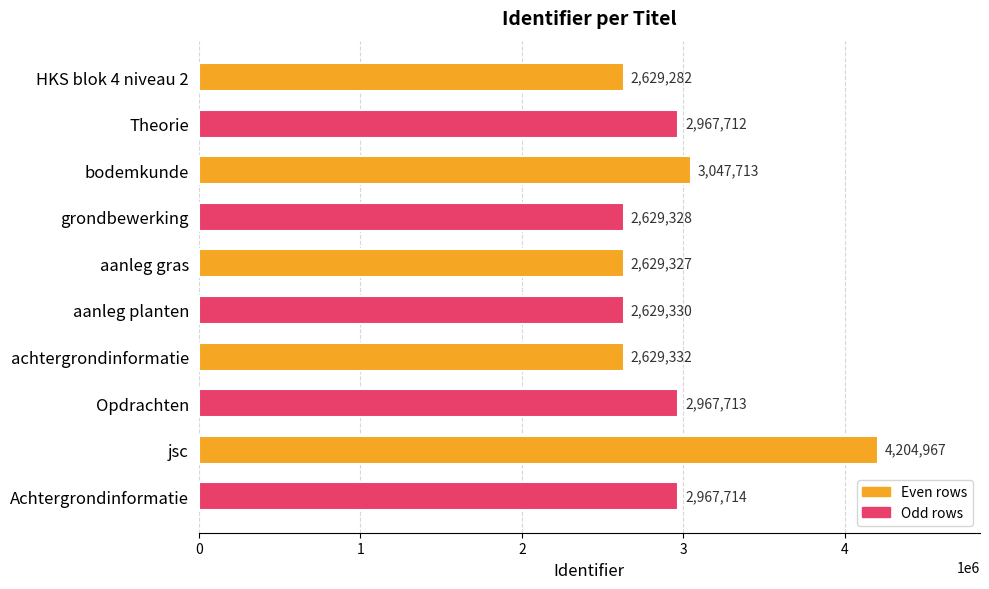

What is the ratio of the value at achtergrondinformatie to the value at jsc?

0.6